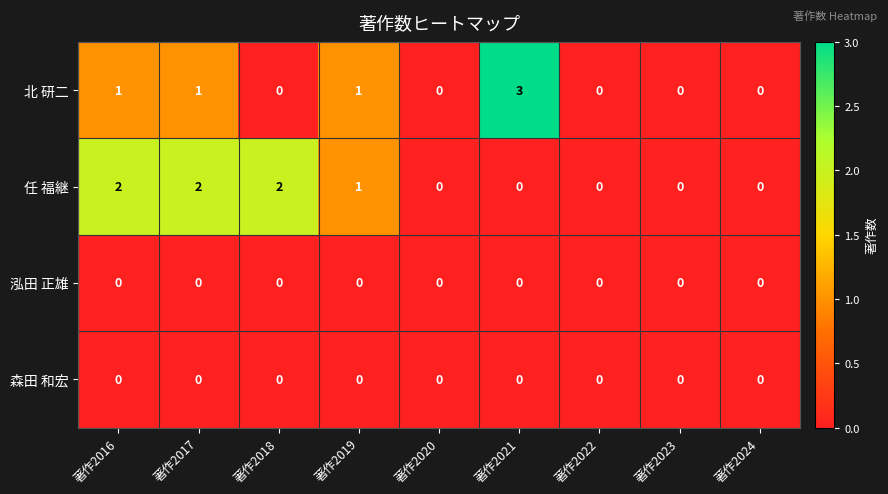

What is the total value across all series at 著作2017?

3